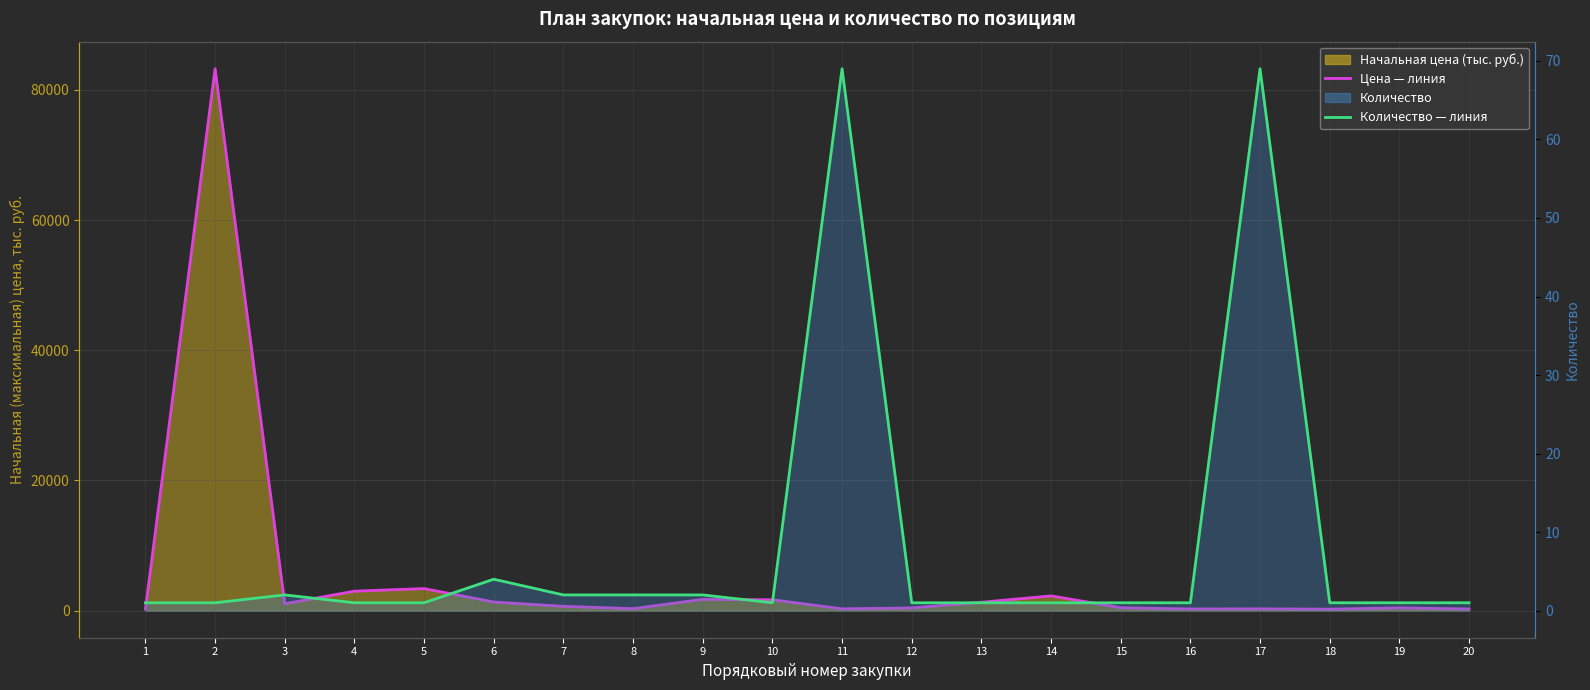

Reading right to left, extract all data points from this chart.

Цена — линия: 20=251.9	19=432.0	18=223.5	17=277.5	16=257.8	15=449.3	14=2264.3	13=1287.1	12=413.5	11=277.5	10=1668.0	9=1735.0	8=300.0	7=660.0	6=1321.8	5=3389.8	4=2989.2	3=1055.7	2=83250.9	1=236.0
Количество — линия: 20=1.0	19=1.0	18=1.0	17=69.0	16=1.0	15=1.0	14=1.0	13=1.0	12=1.0	11=69.0	10=1.0	9=2.0	8=2.0	7=2.0	6=4.0	5=1.0	4=1.0	3=2.0	2=1.0	1=1.0